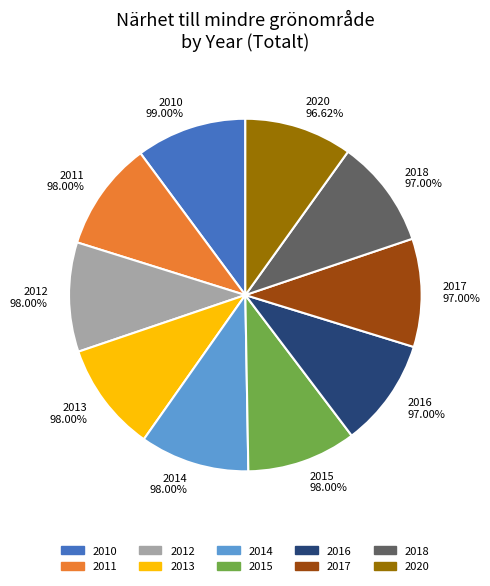

To the nearest percent, what is the average slice percentage?

10%